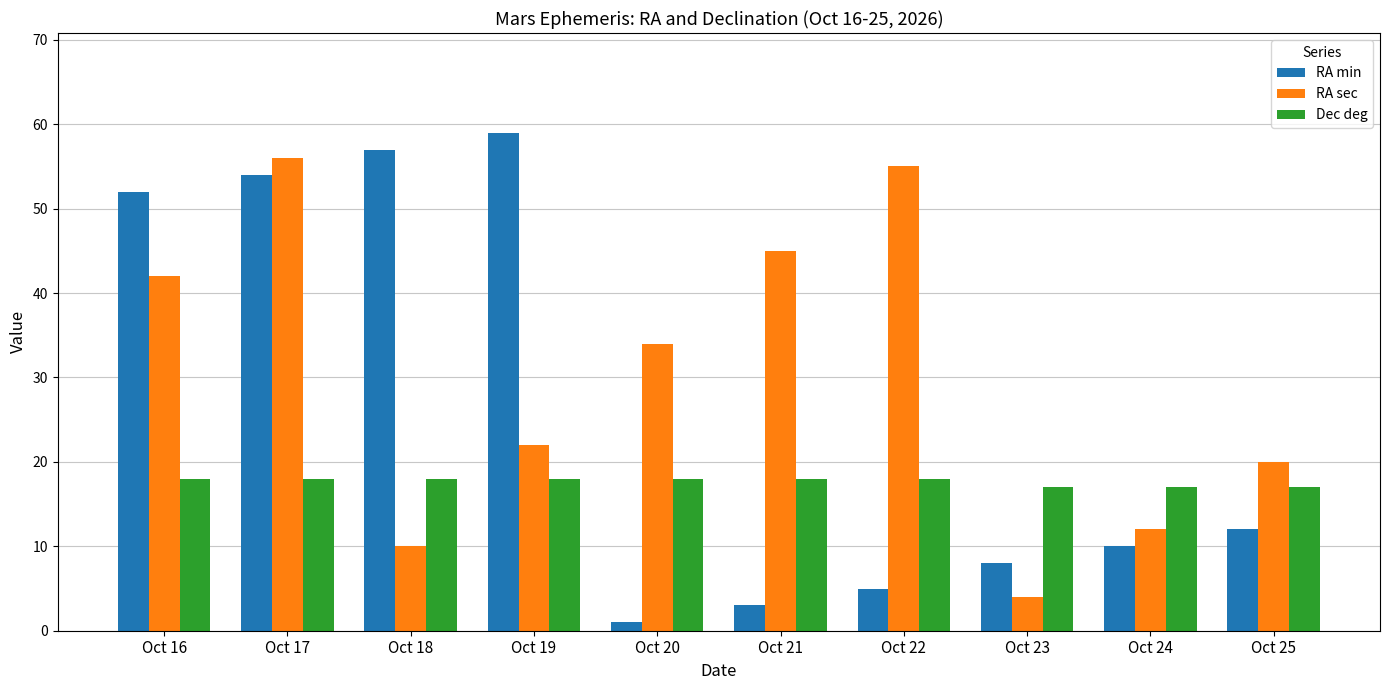

List the series in order of their overall mean, highest first.

RA sec, RA min, Dec deg